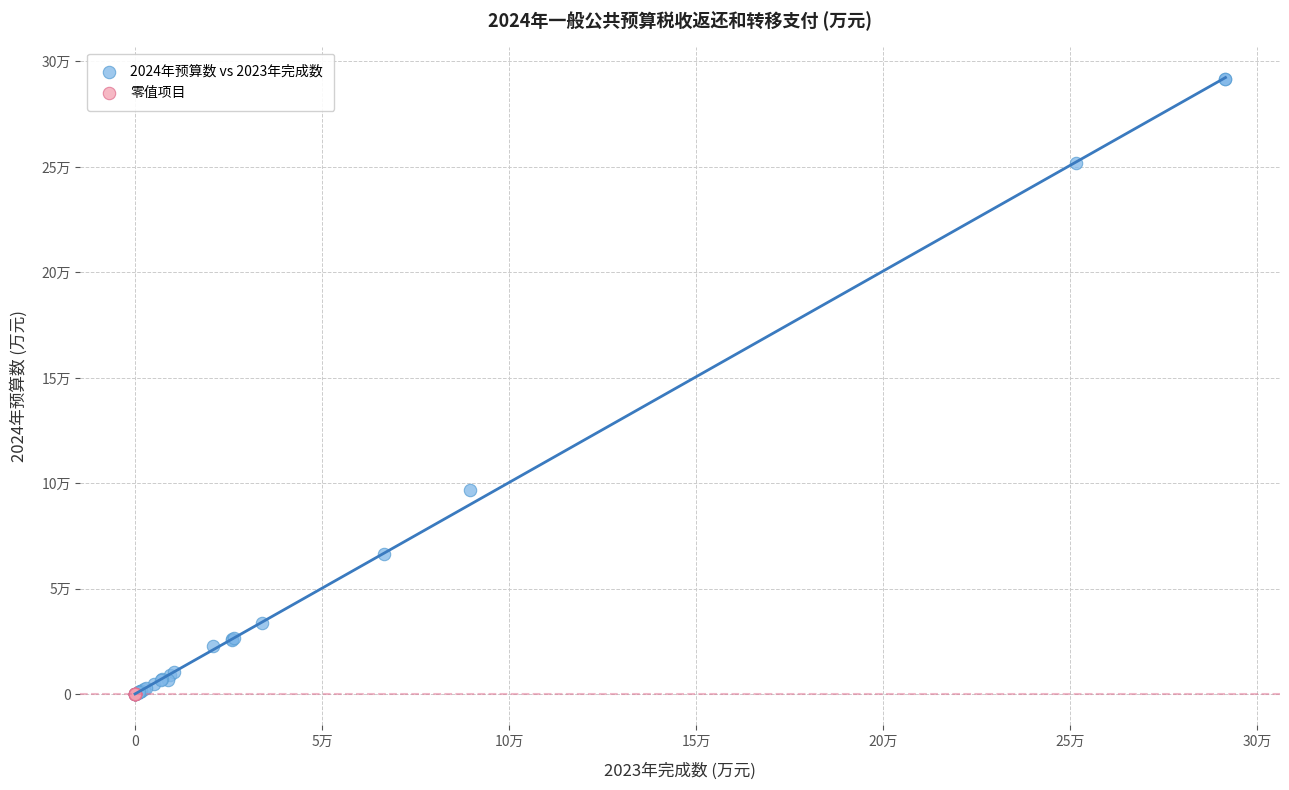

Which series contains the highest Y value?

2024年预算数 vs 2023年完成数